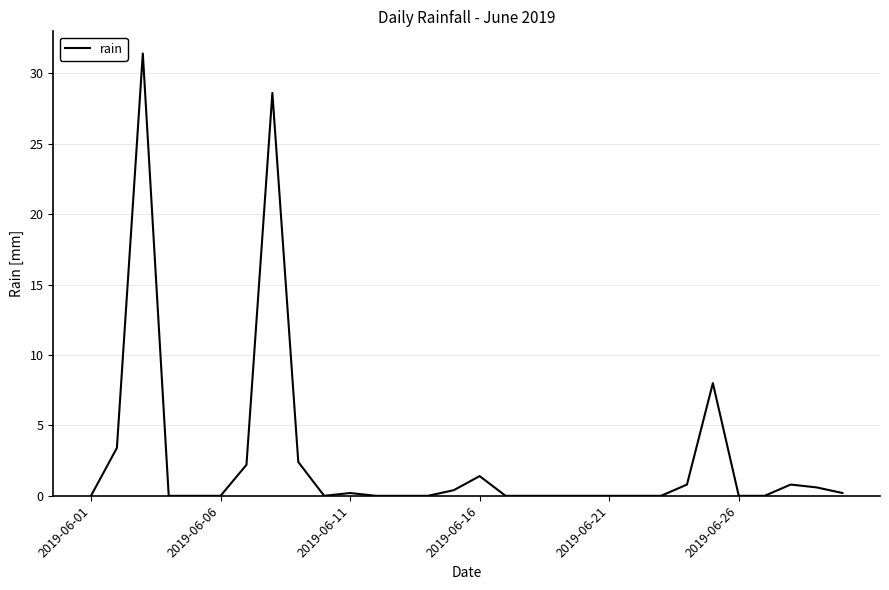

What is the maximum value shown in the chart?

31.4